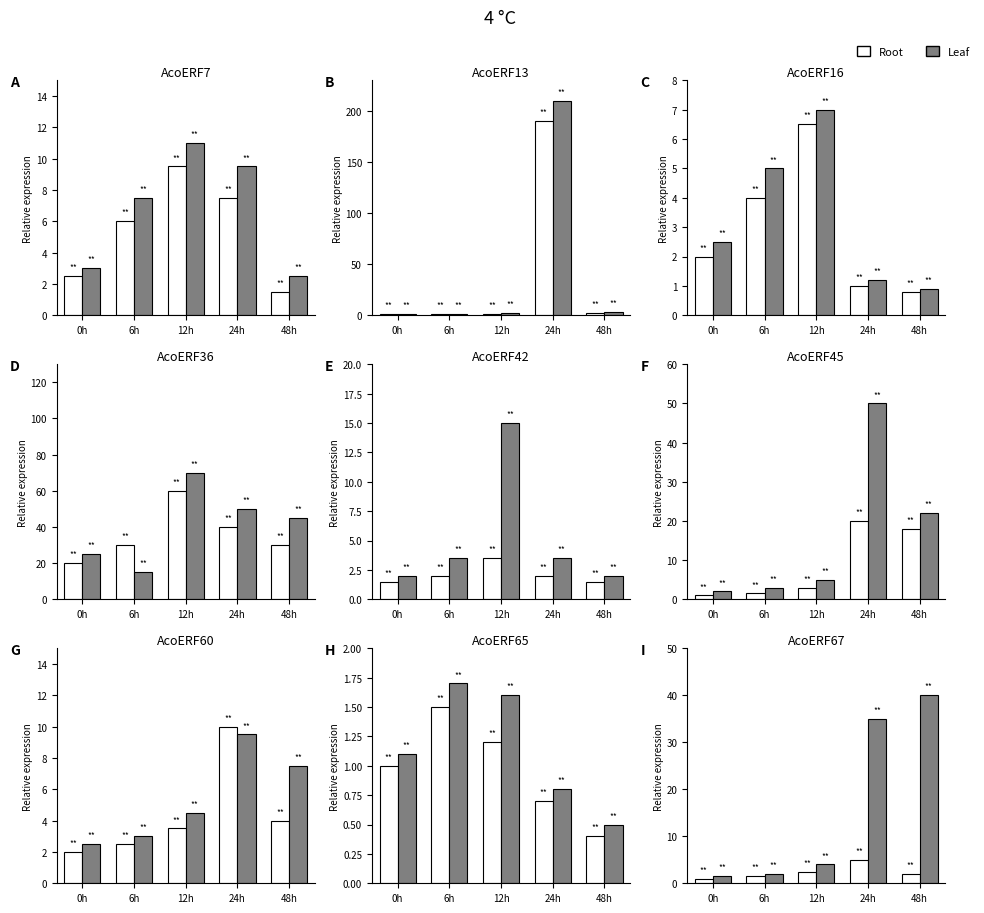

What is the sum of all Leaf values?

82.5